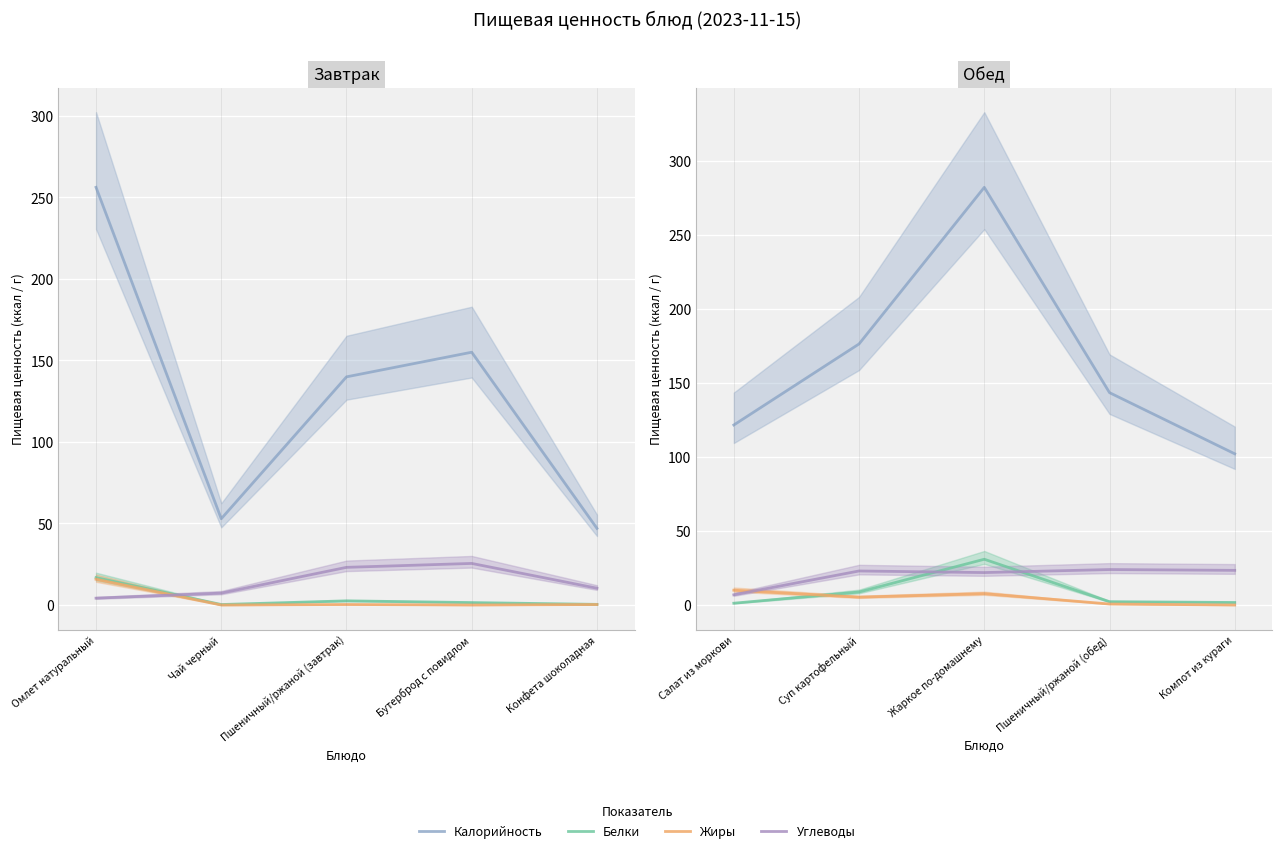

Is this an area chart (filled region under the line)?

No